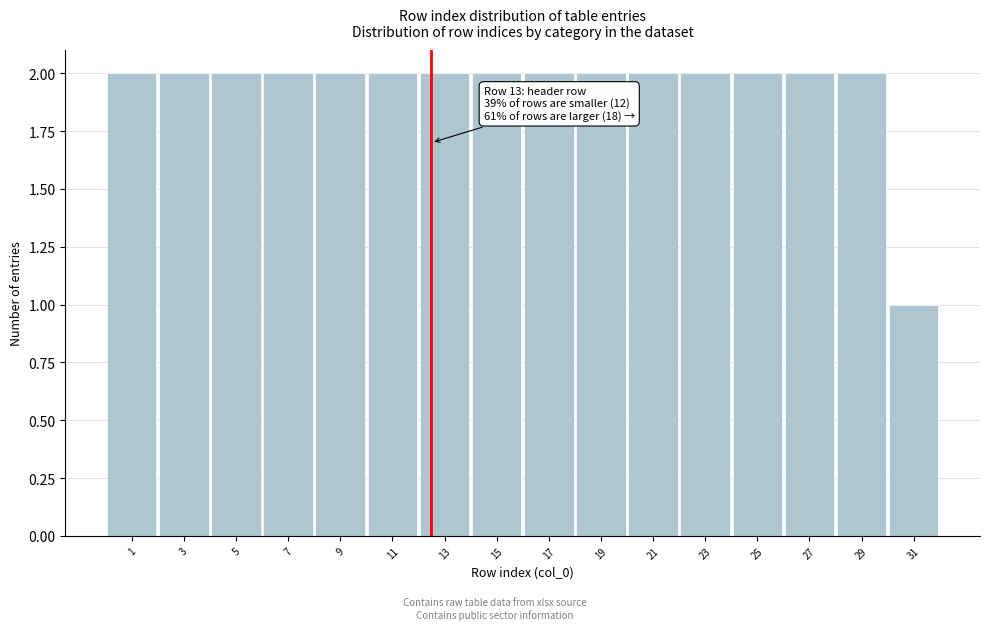

Reading right to left, extract all data points from this chart.

1	2	2	2	2	2	2	2	2	2	2	2	2	2	2	2